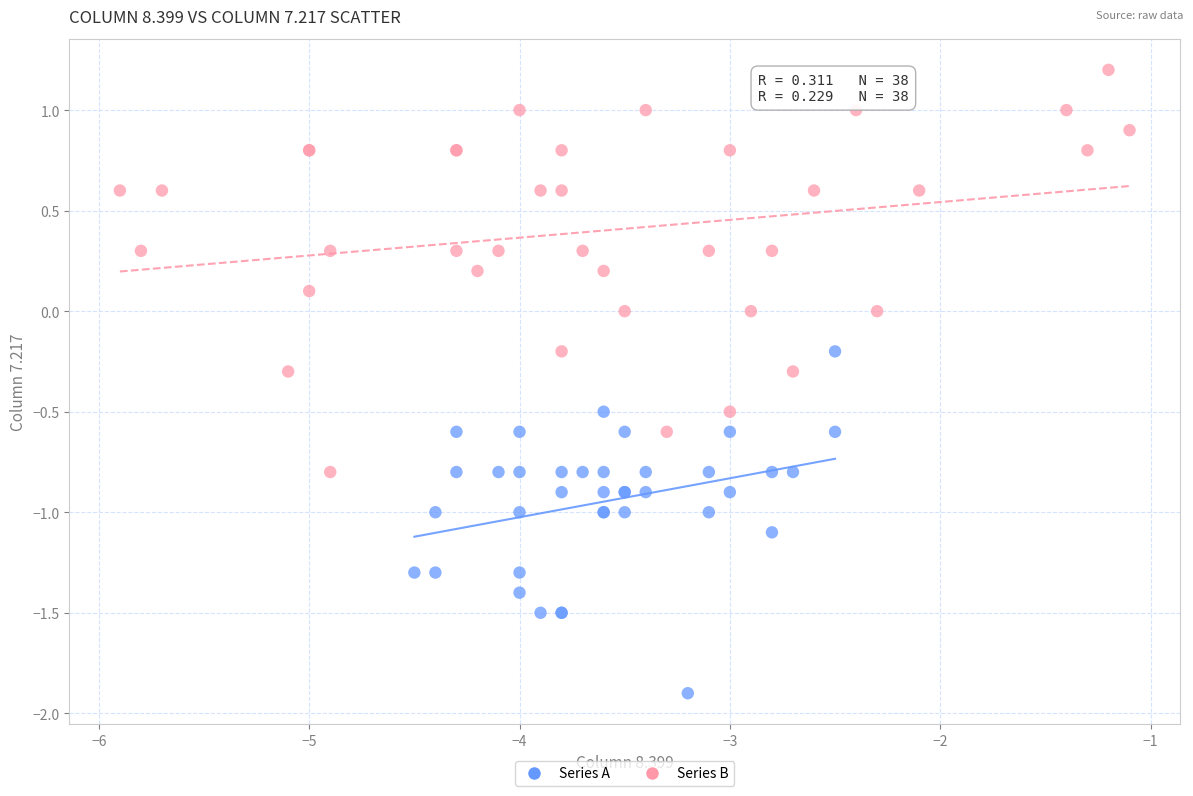

Which series reaches the minimum Y coordinate?

Series A